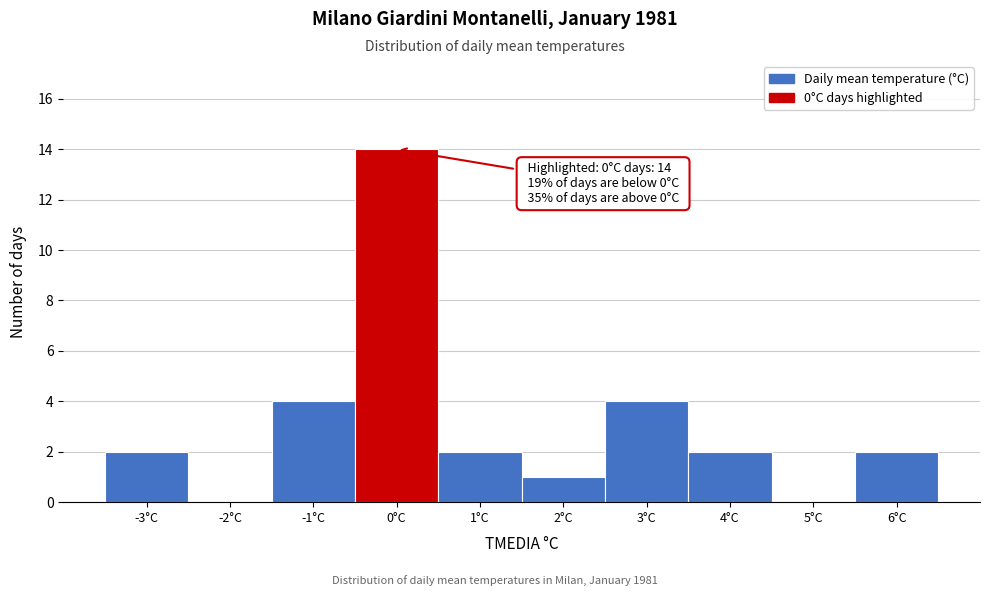

Over which range of the x-axis is the bar tallest?

-0.5 to 0.5